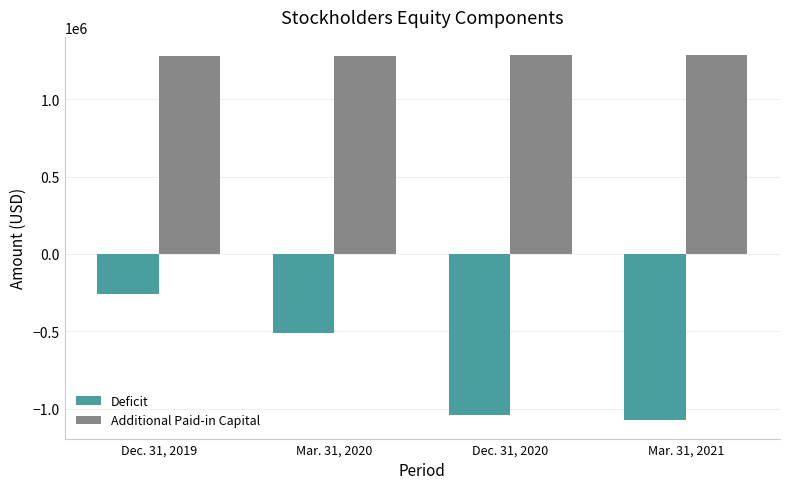

What is the sum of the Additional Paid-in Capital values at Dec. 31, 2020 and Dec. 31, 2019?

2567645